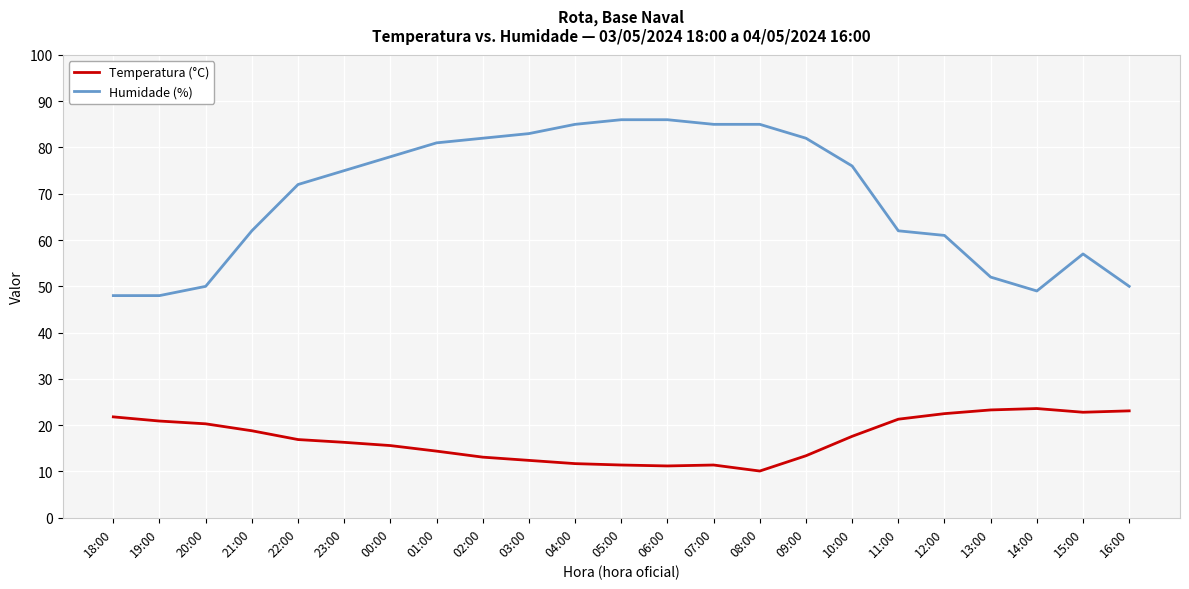

Which series has the largest total across all categories?

Humidade (%)